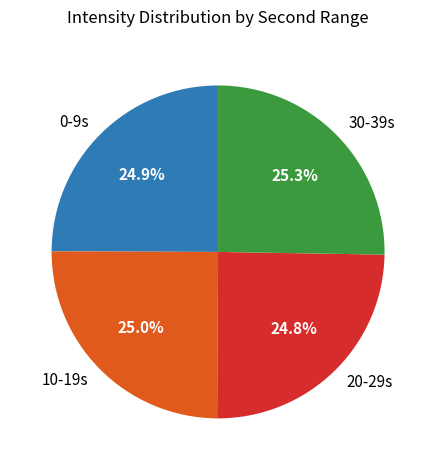

Approximately how many times larger is the value at 10-19s compared to 30-39s?

1.0